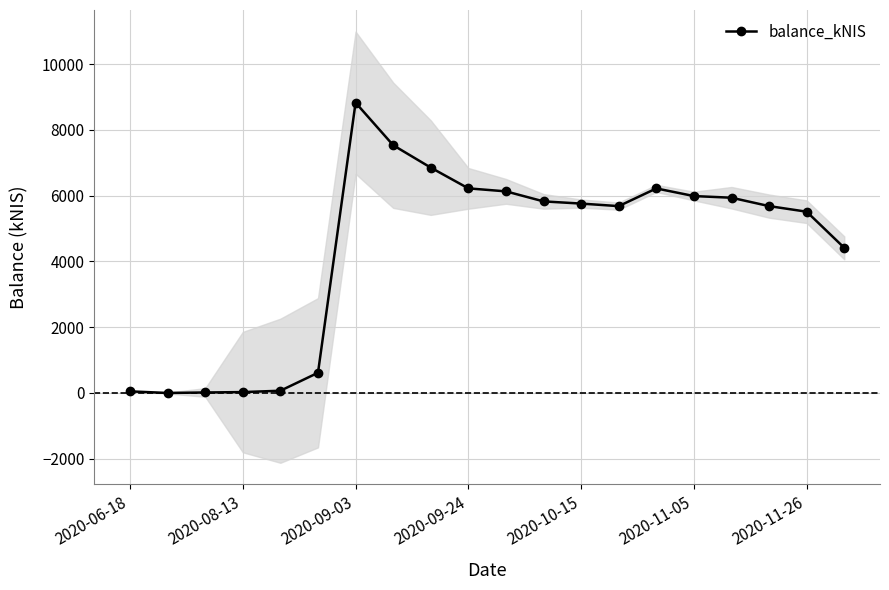

The value of balance_kNIS at 2020-09-24 is 9212.5. True or false?

False